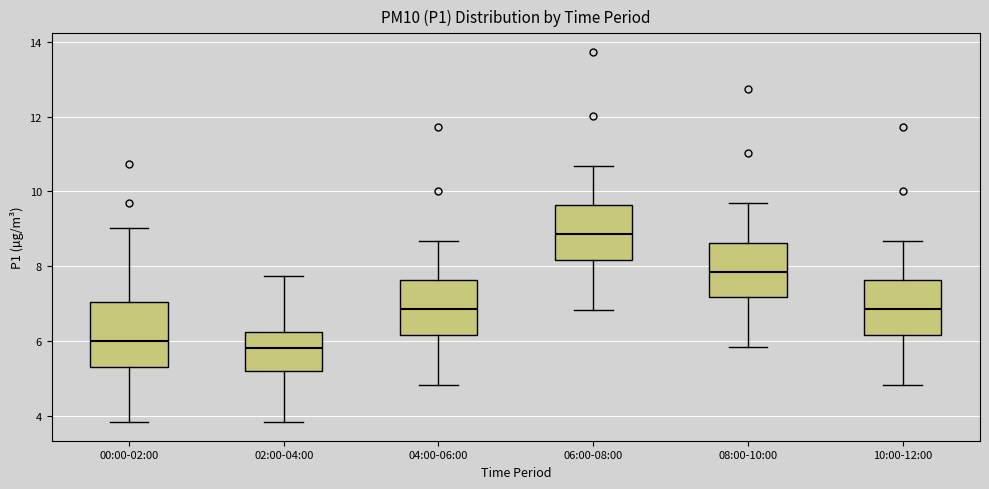

Comparing the boxes themselves (not the whiskers), which one is the tallest?

00:00-02:00